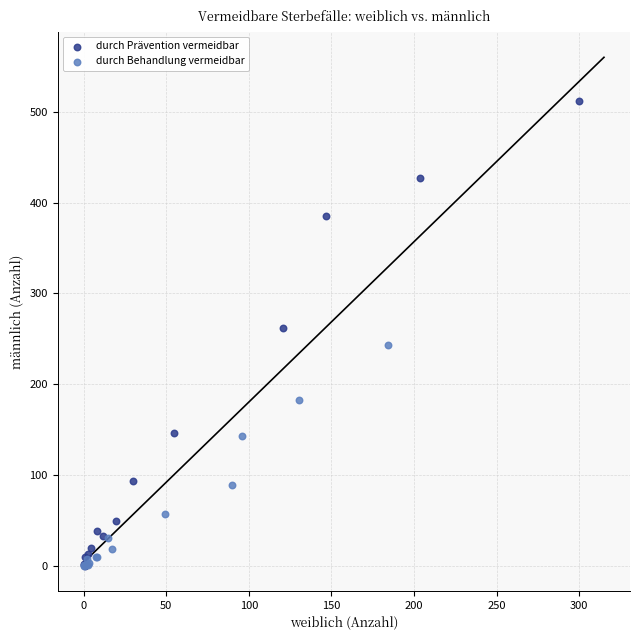

Which series has the widest spread of Y values?

durch Prävention vermeidbar